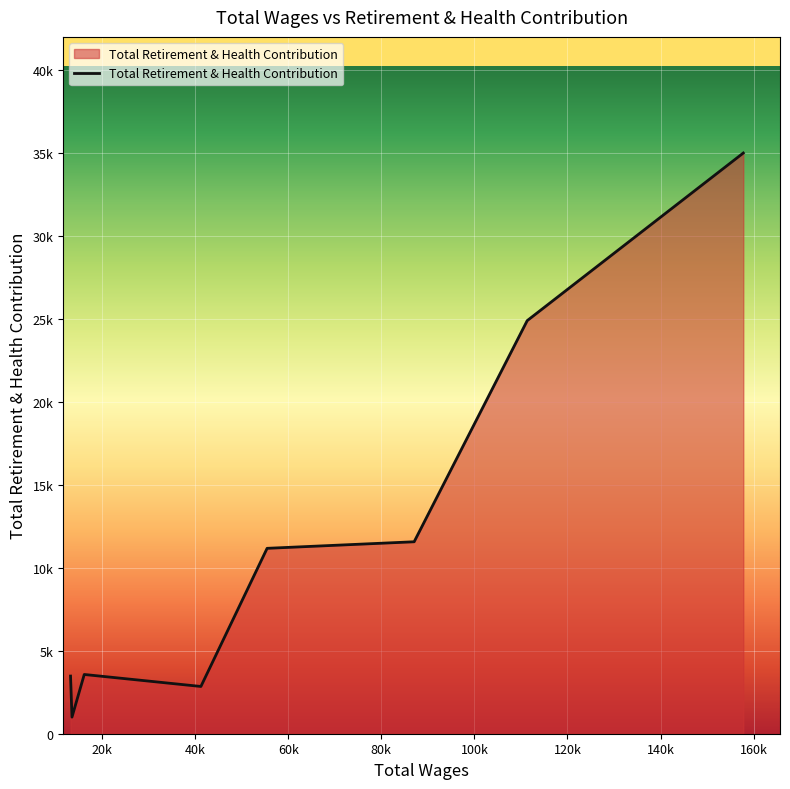

How many interior local valleys (lower than both neighbors) does the data have?

2